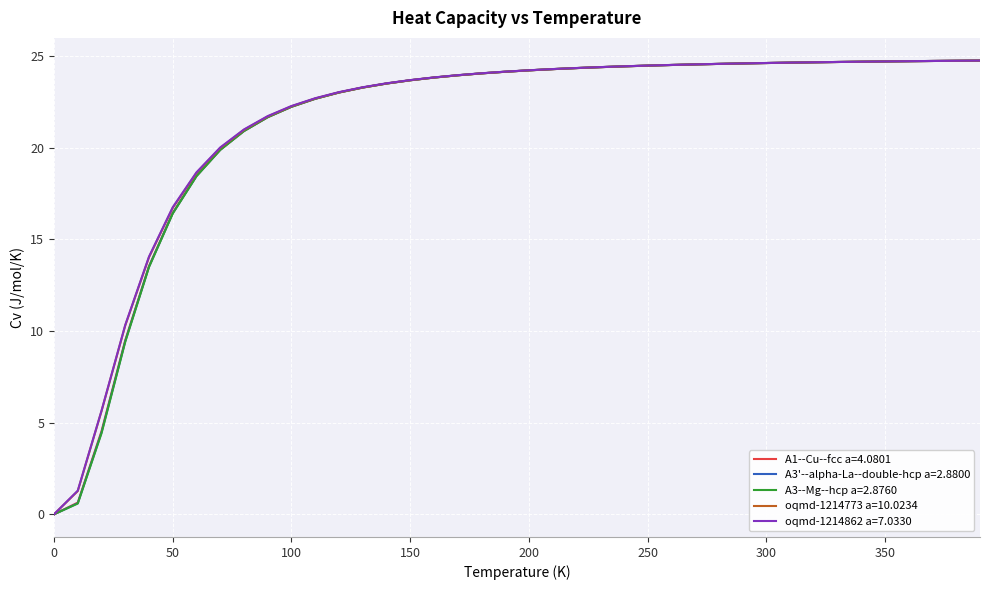

What is the highest value of the A3--Mg--hcp a=2.8760 series?

24.7